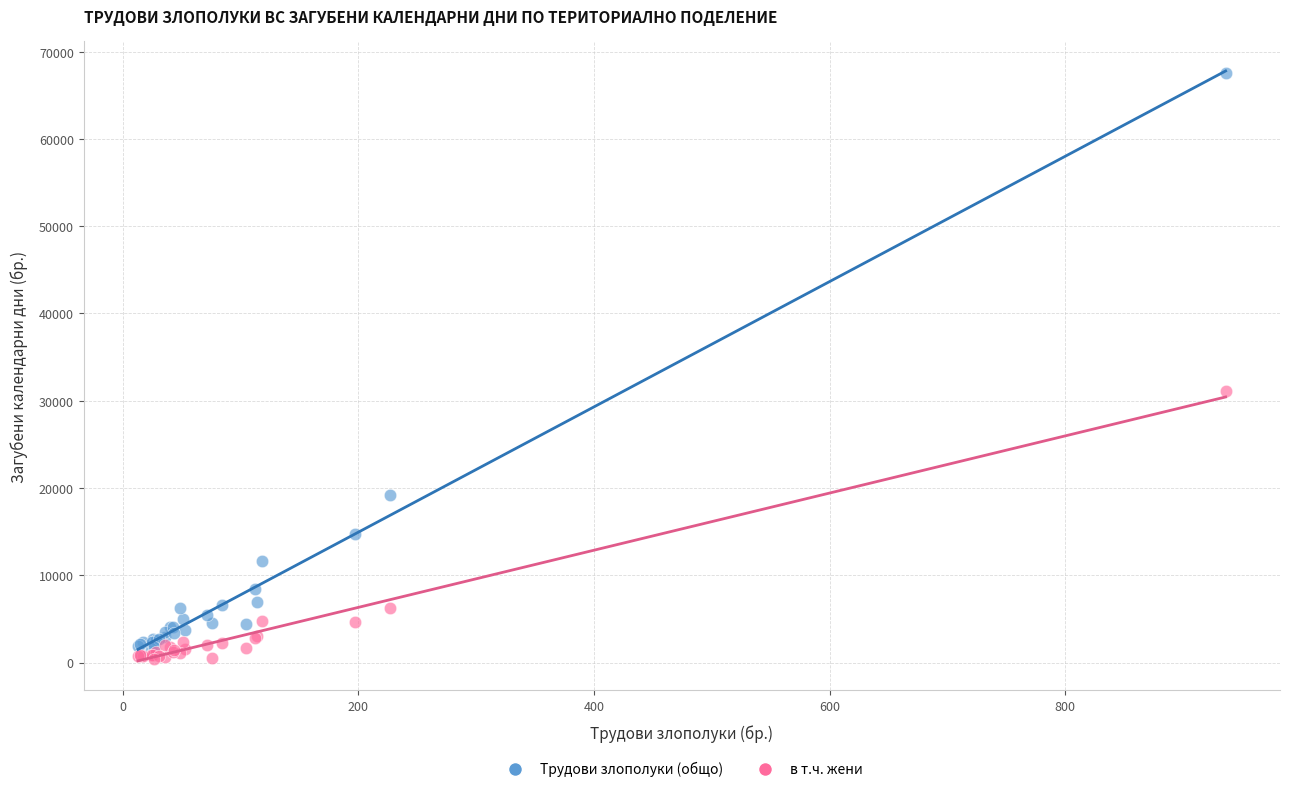

Across all series, what Y value is closest to 33958?

31152